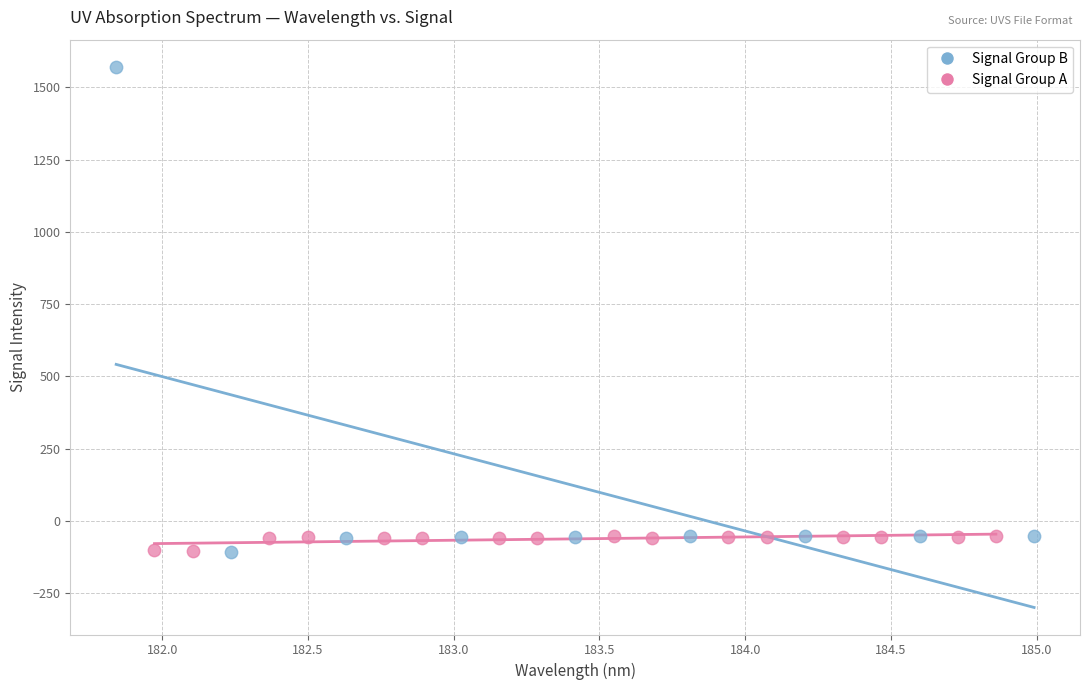

What are all the series names shown in the legend?

Signal Group B, Signal Group A